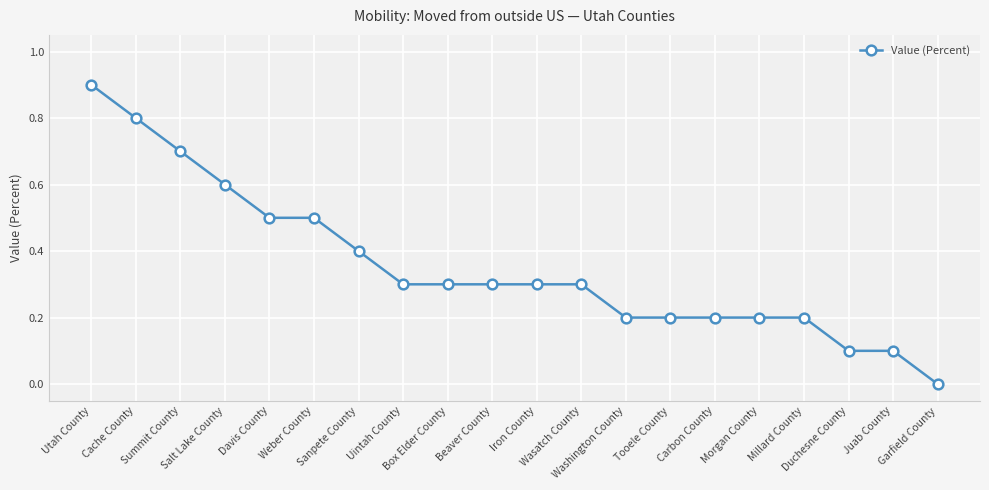

What is the greatest value displayed?

0.9